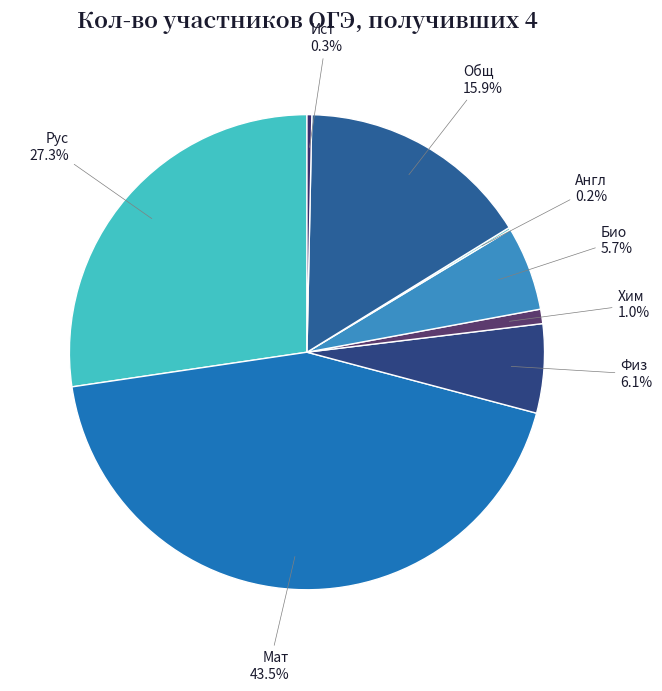

Which has a higher value, Физ or Мат?

Мат